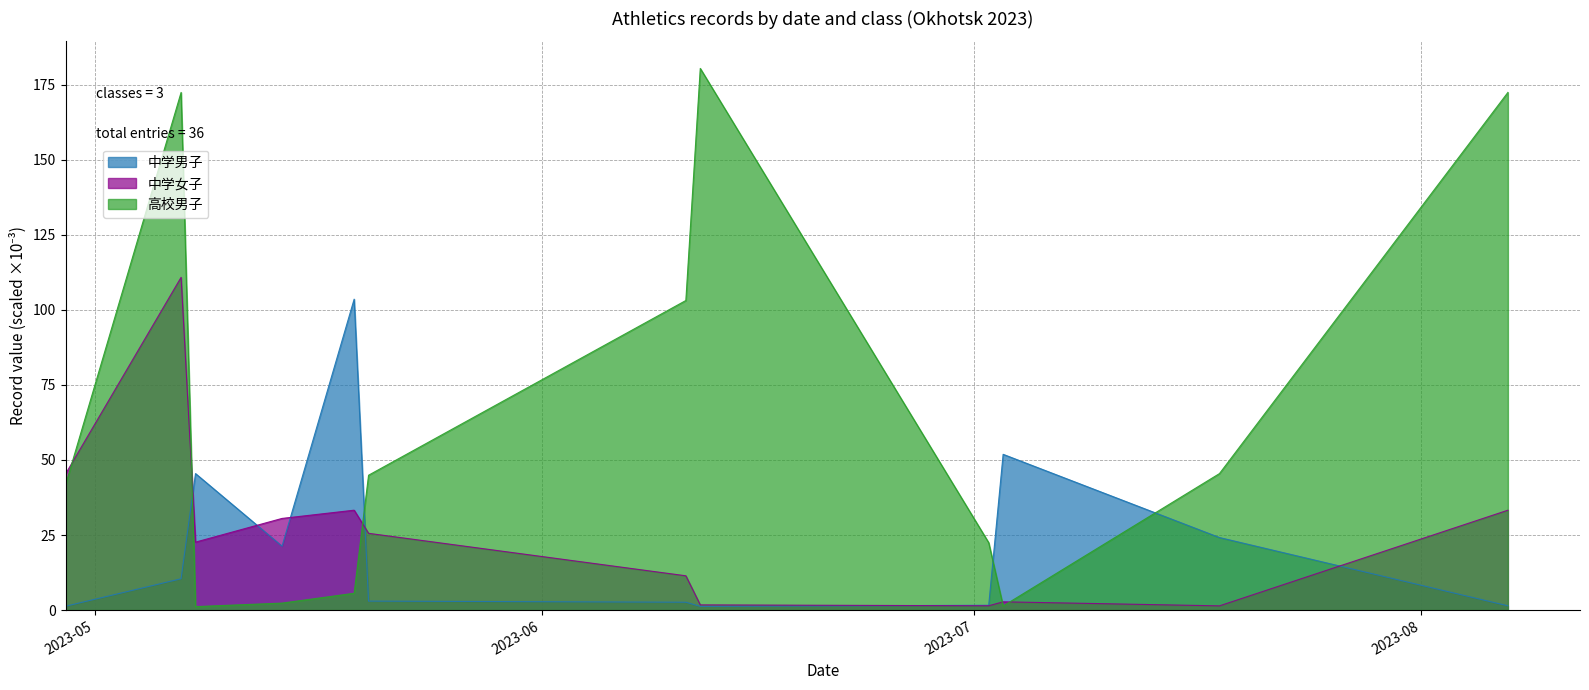

Rank the series by their maximum value, from lowest to highest.

中学男子, 中学女子, 高校男子